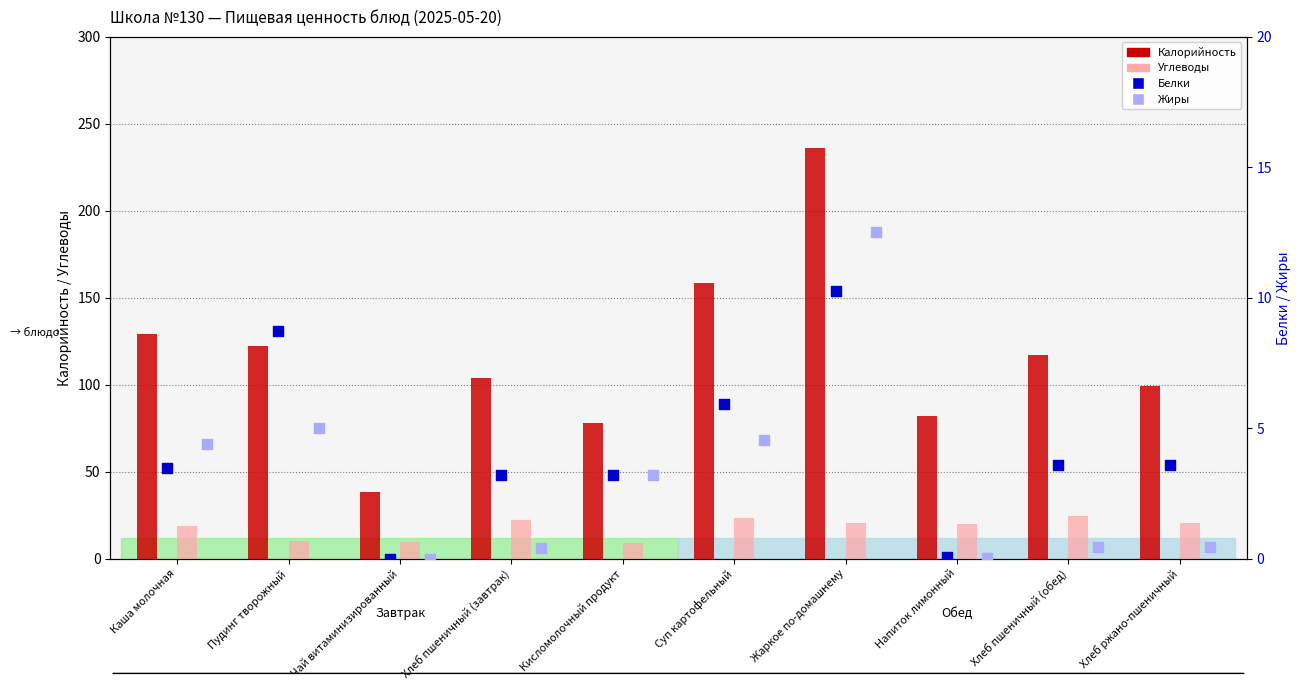

What is the total value across all series at Напиток лимонный?

102.4